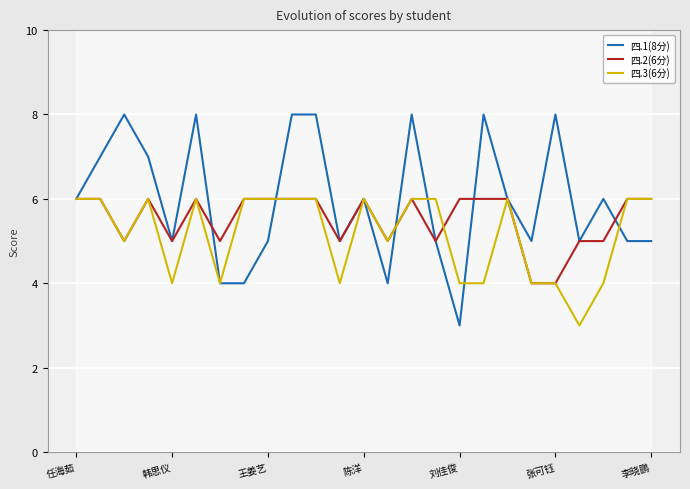

How many series are shown in this chart?

3